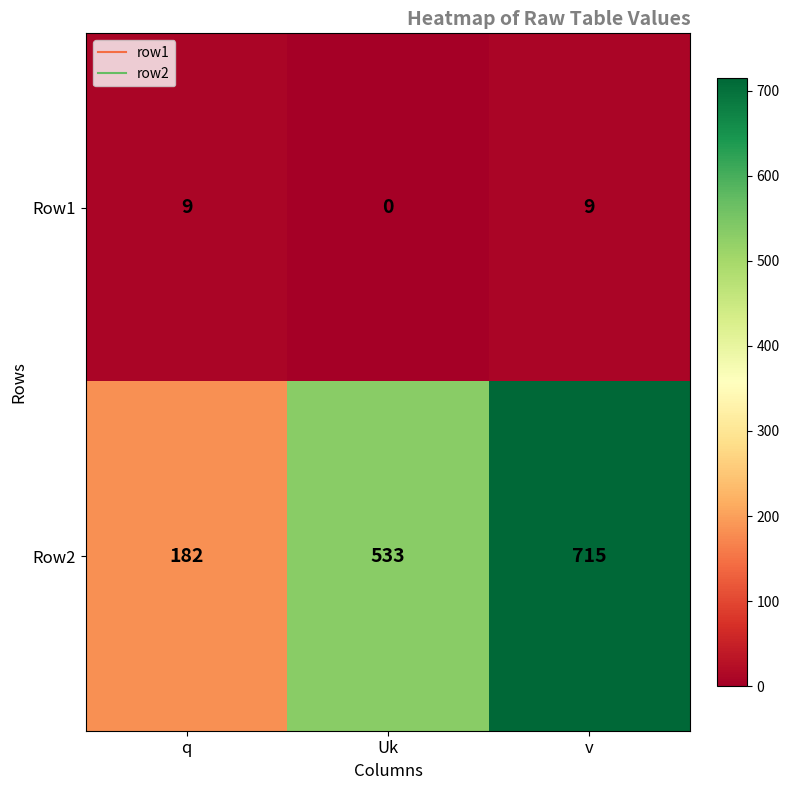

Read the Row1 value at v.

9